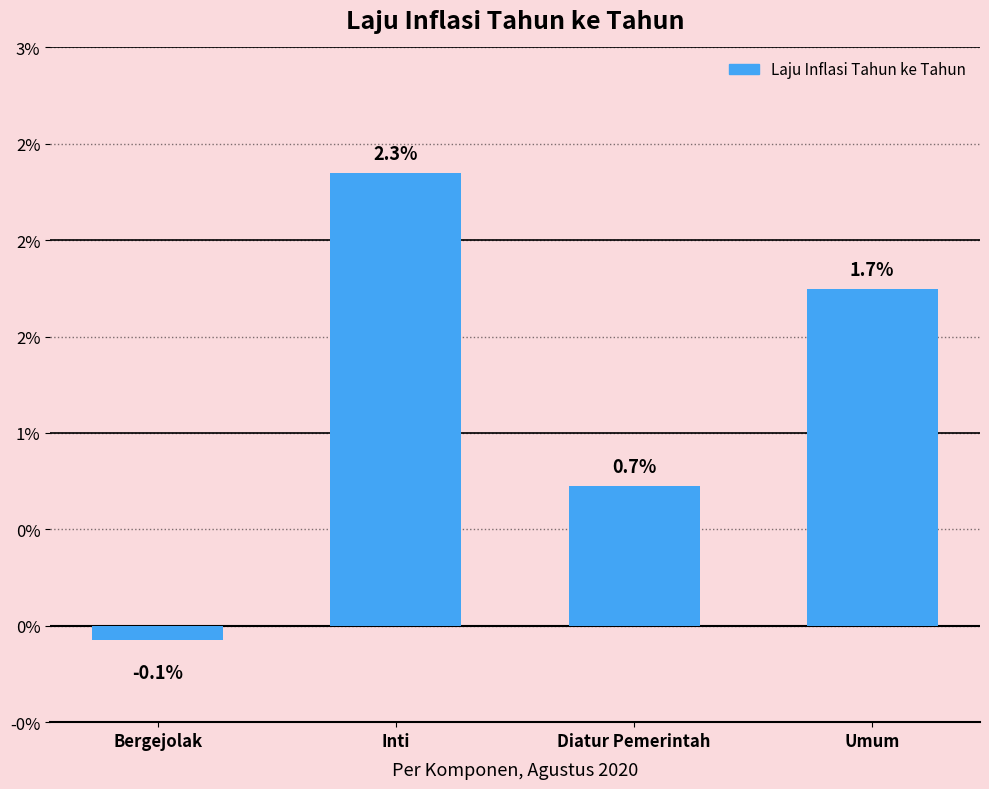

Does the chart contain stacked bars?

No